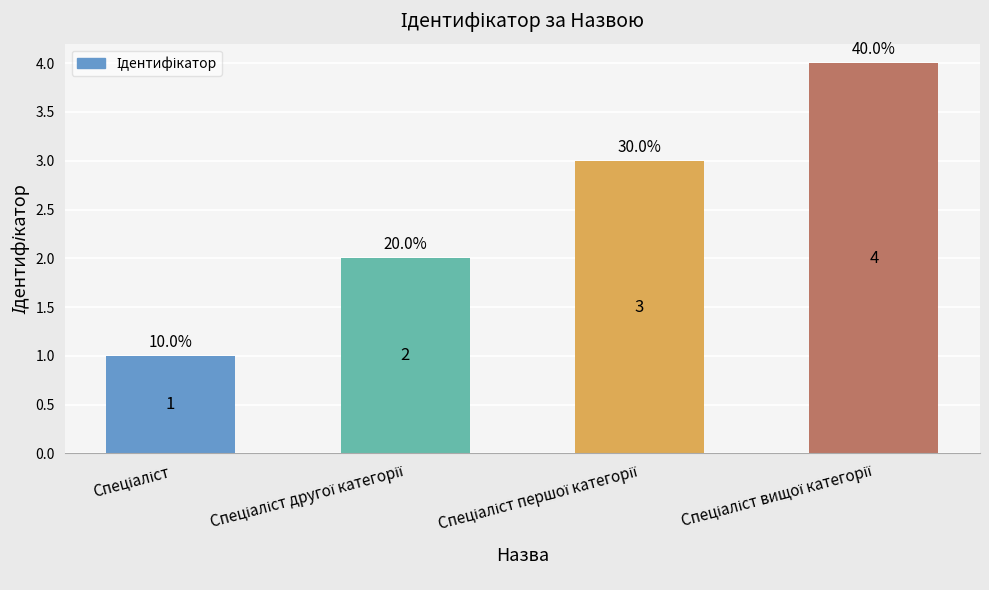

How many bars are there in total?

4